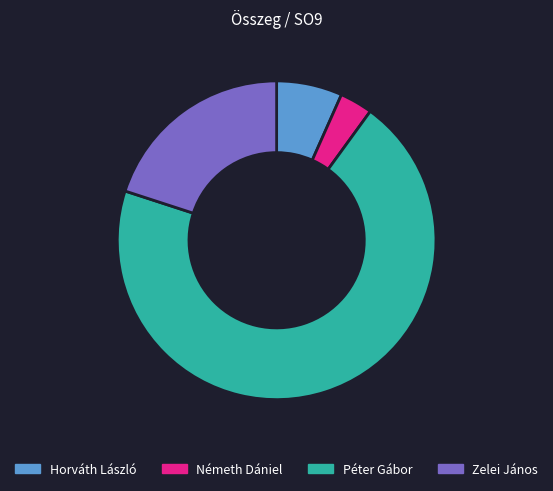

What is the ratio of the value at Horváth László to the value at Zelei János?

0.3